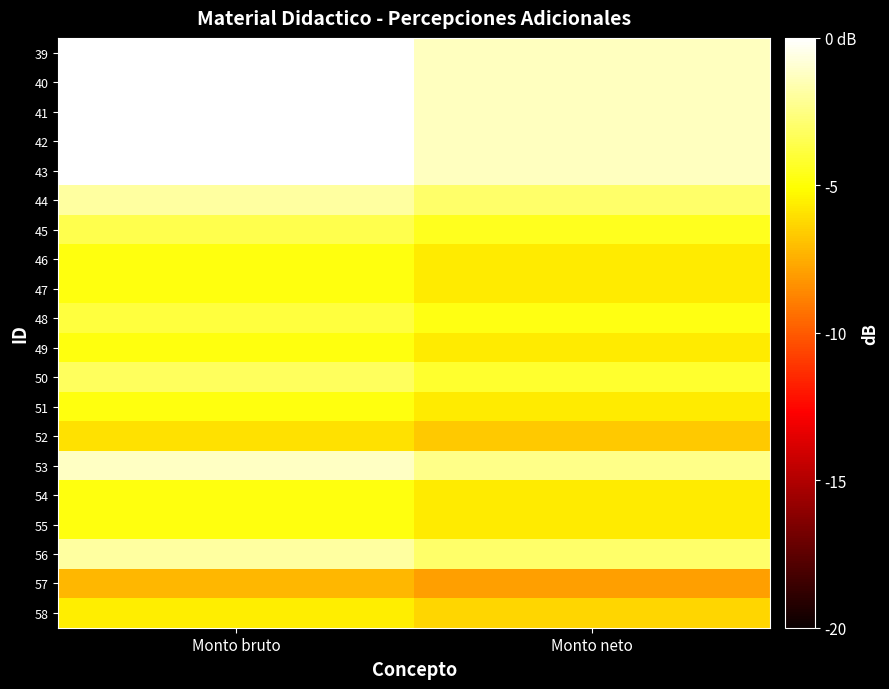

List the series in order of their peak value, lowest first.

57, 52, 58, 46, 47, 49, 51, 54, 55, 48, 45, 50, 44, 56, 53, 39, 40, 41, 42, 43